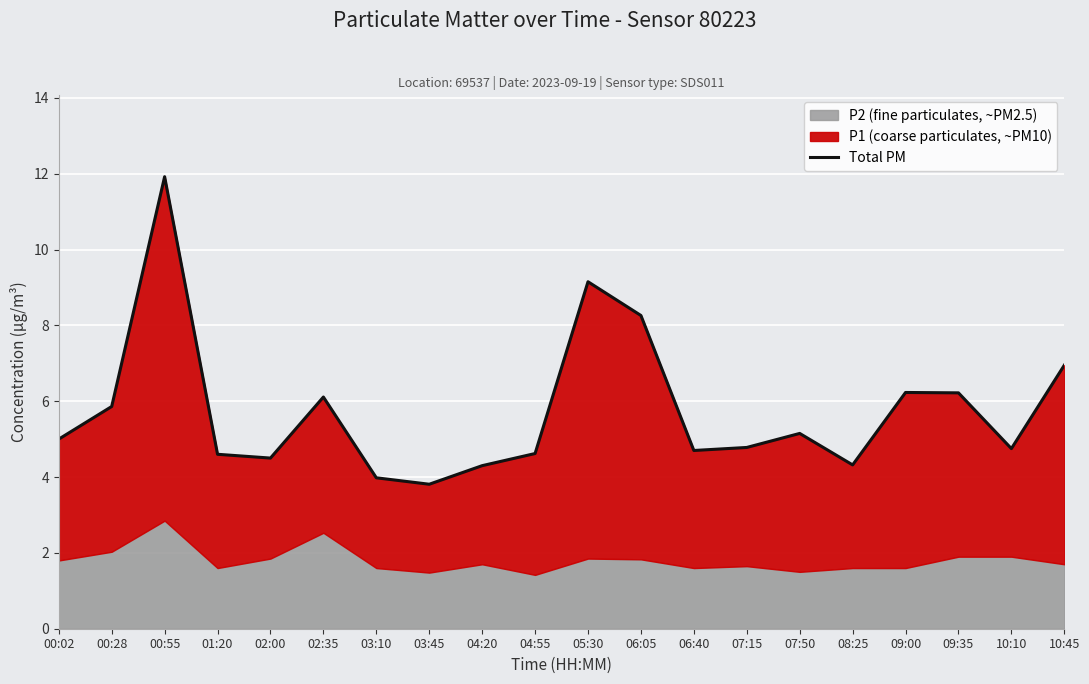

How many interior local valleys (lower than both neighbors) does the data have?

5